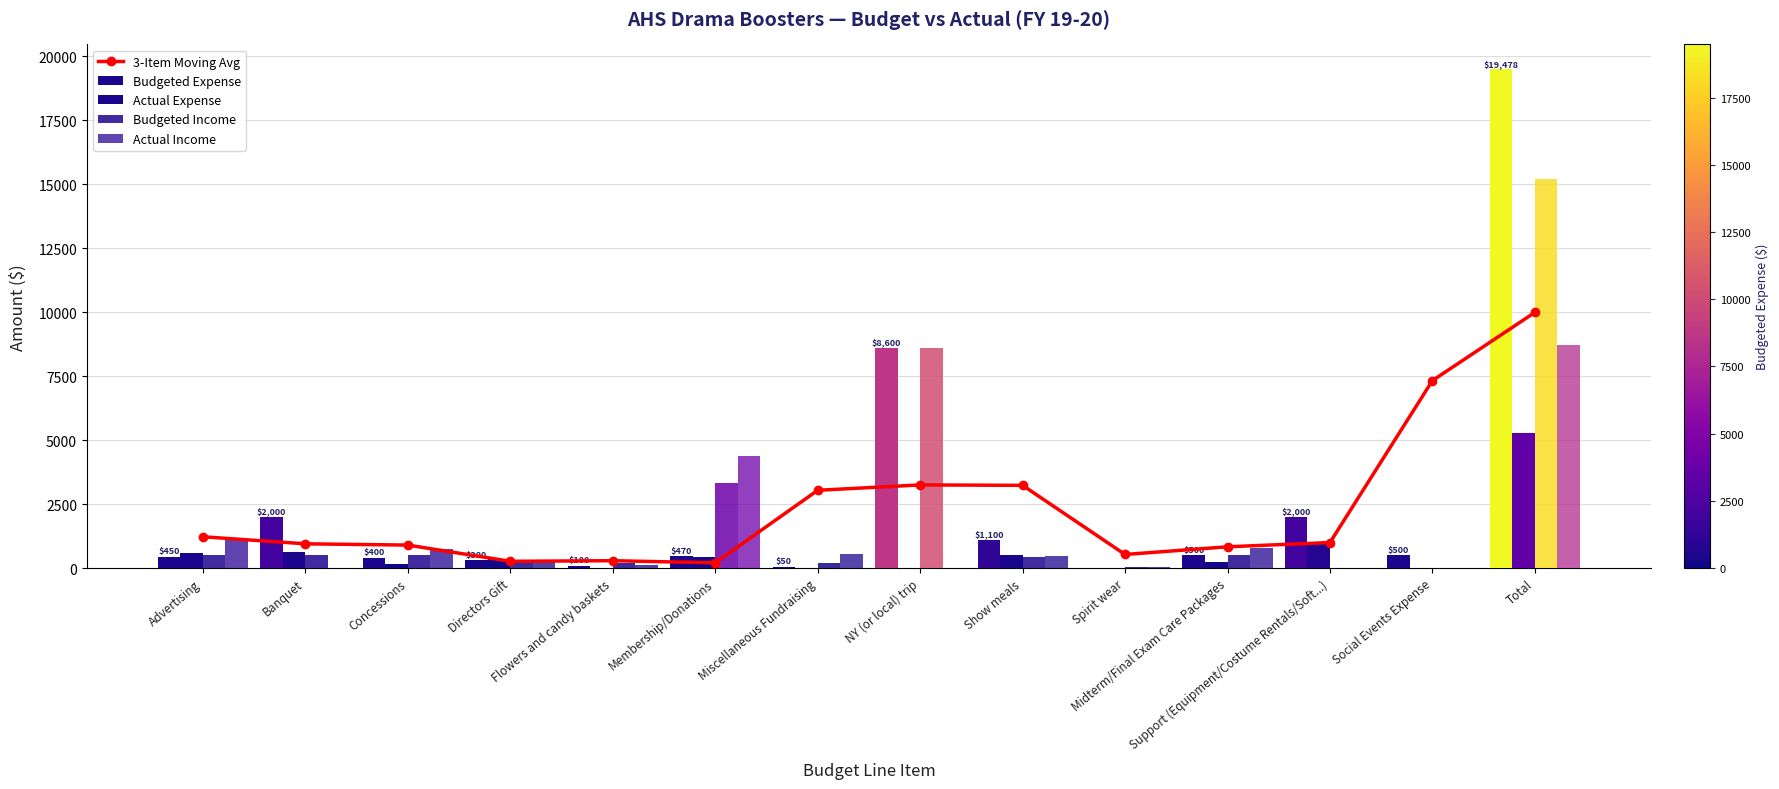

Reading left to right, extract all data points from this chart.

3-Item Moving Avg: Advertising=1225.0	Banquet=950.0	Concessions=900.0	Directors Gift=266.7	Flowers and candy baskets=290.0	Membership/Donations=206.7	Miscellaneous Fundraising=3040.0	NY (or local) trip=3250.0	Show meals=3233.3	Spirit wear=533.3	Midterm/Final Exam Care Packages=833.3	Support (Equipment/Costume Rentals/Soft...)=1000.0	Social Events Expense=7326.0	Total=9989.0
Budgeted Expense: Advertising=450.0	Banquet=2000.0	Concessions=400.0	Directors Gift=300.0	Flowers and candy baskets=100.0	Membership/Donations=470.0	Miscellaneous Fundraising=50.0	NY (or local) trip=8600.0	Show meals=1100.0	Spirit wear=0.0	Midterm/Final Exam Care Packages=500.0	Support (Equipment/Costume Rentals/Soft...)=2000.0	Social Events Expense=500.0	Total=19478.0
Actual Expense: Advertising=582.1	Banquet=630.0	Concessions=169.3	Directors Gift=344.1	Flowers and candy baskets=0.0	Membership/Donations=450.0	Miscellaneous Fundraising=0.0	NY (or local) trip=0.0	Show meals=531.2	Spirit wear=0.0	Midterm/Final Exam Care Packages=253.2	Support (Equipment/Costume Rentals/Soft...)=948.2	Social Events Expense=0.0	Total=5291.0
Budgeted Income: Advertising=500.0	Banquet=500.0	Concessions=500.0	Directors Gift=300.0	Flowers and candy baskets=200.0	Membership/Donations=3325.0	Miscellaneous Fundraising=200.0	NY (or local) trip=8600.0	Show meals=450.0	Spirit wear=25.0	Midterm/Final Exam Care Packages=500.0	Support (Equipment/Costume Rentals/Soft...)=0.0	Social Events Expense=0.0	Total=15200.0
Actual Income: Advertising=1142.5	Banquet=0.0	Concessions=733.4	Directors Gift=230.0	Flowers and candy baskets=116.0	Membership/Donations=4399.0	Miscellaneous Fundraising=555.3	NY (or local) trip=-74.6	Show meals=460.0	Spirit wear=57.0	Midterm/Final Exam Care Packages=783.0	Support (Equipment/Costume Rentals/Soft...)=0.0	Social Events Expense=0.0	Total=8730.6